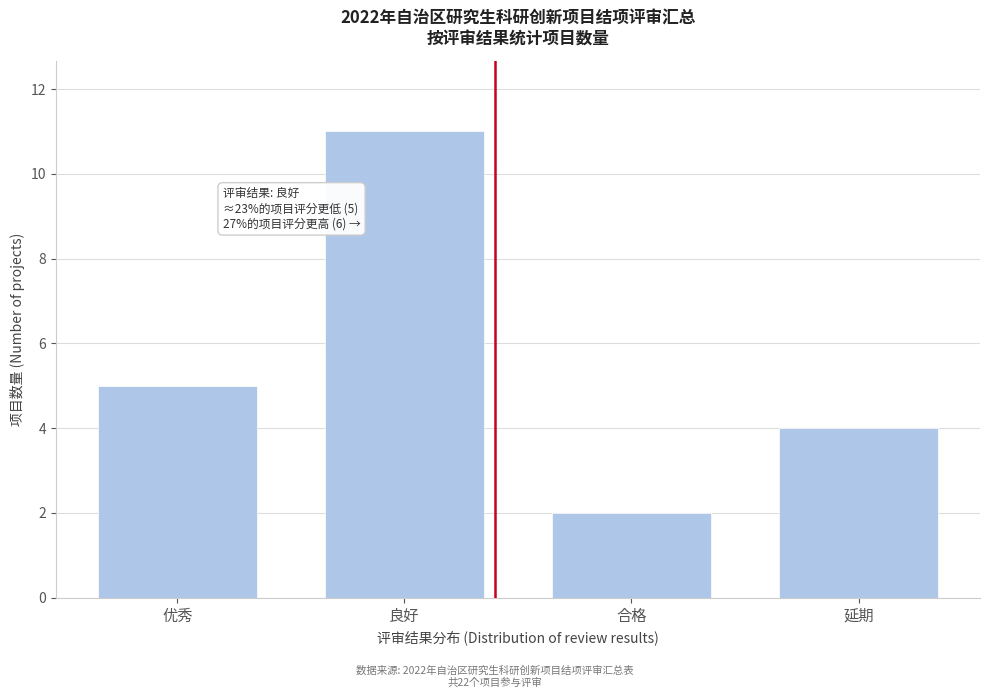

Reading left to right, transcribe all the data shown in this chart.

5	11	2	4